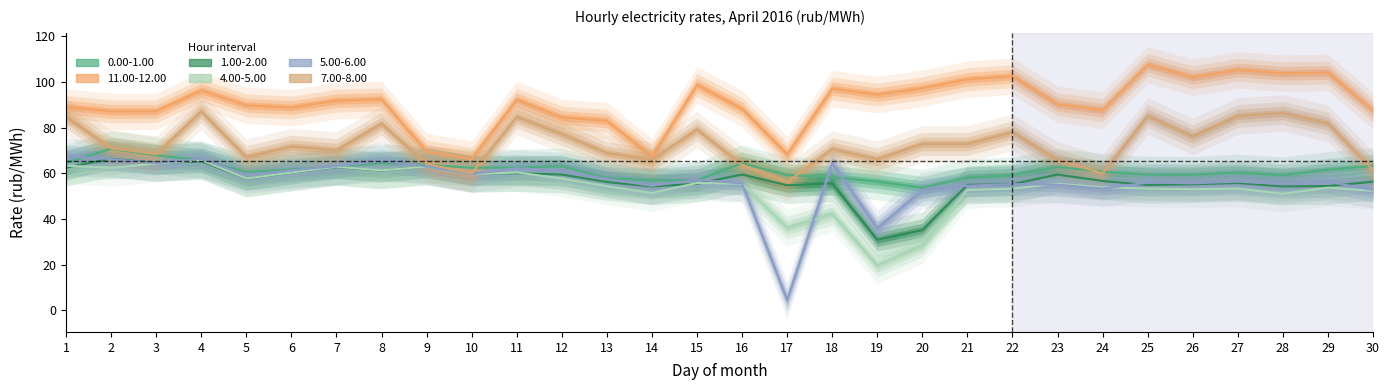

In 7.00-8.00, how many points are lower than both neighbors (excluding endpoints)?

10